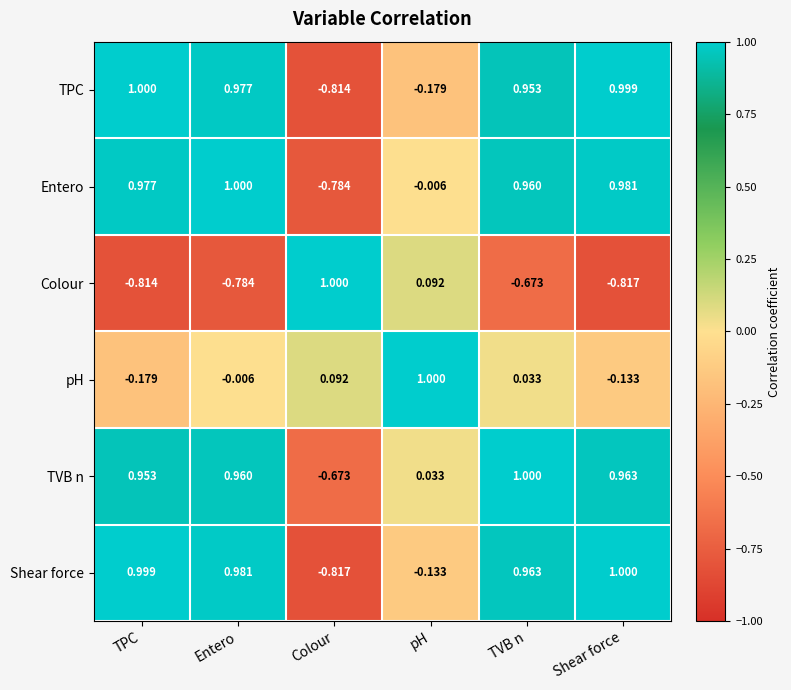

Which category has the lowest value in the Shear force series?

Colour